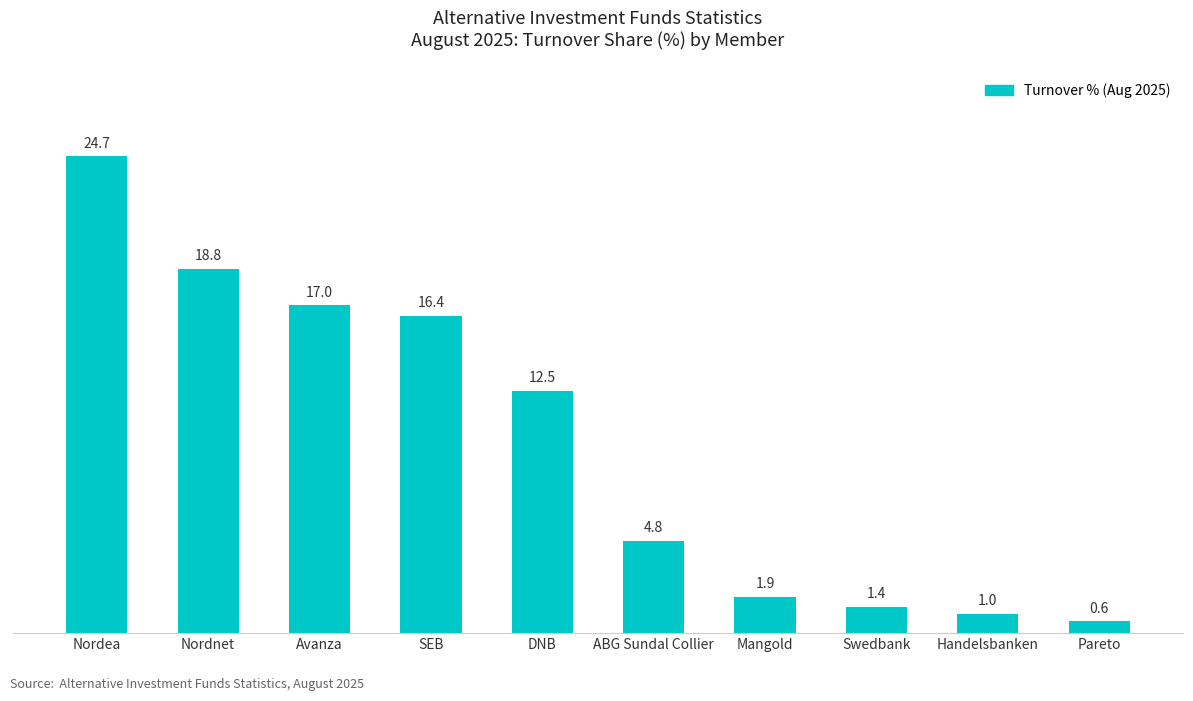

What is the maximum value shown in the chart?

24.7